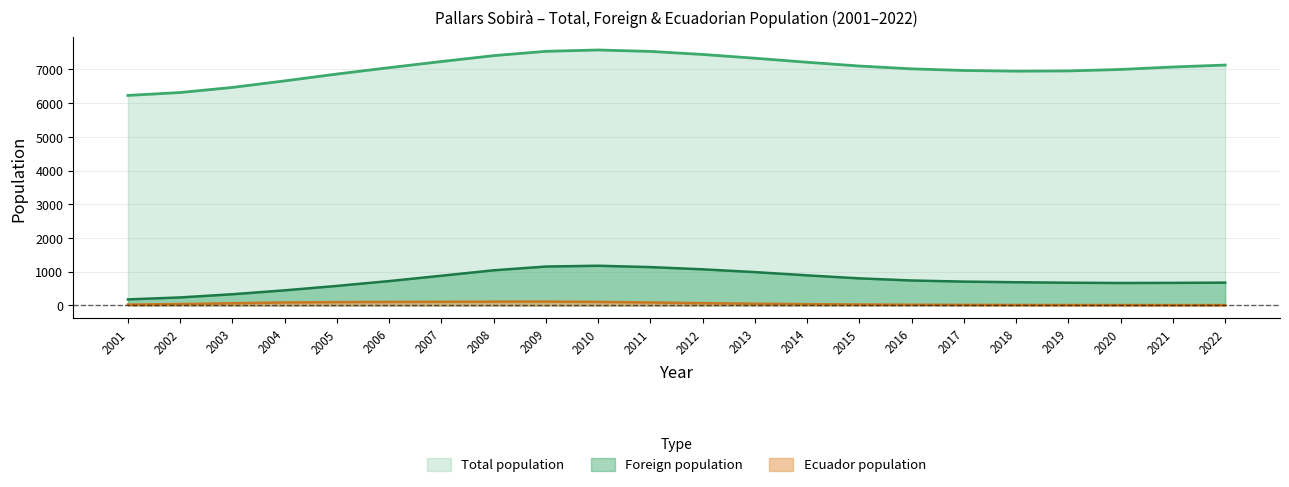

Does the chart have visible grid lines?

Yes